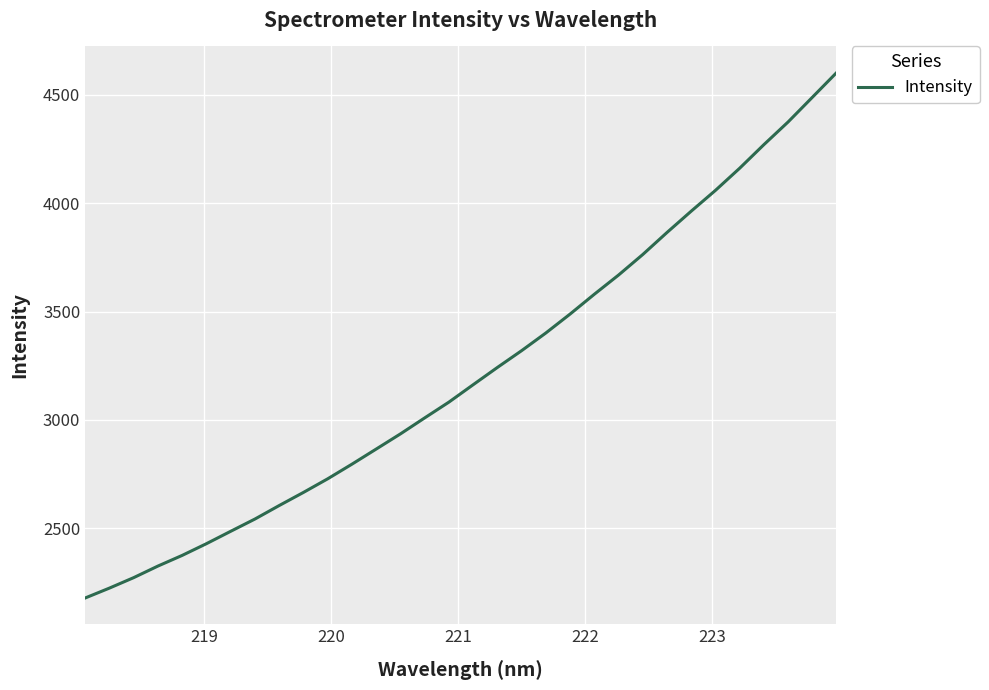

What is the greatest value displayed?

4602.8